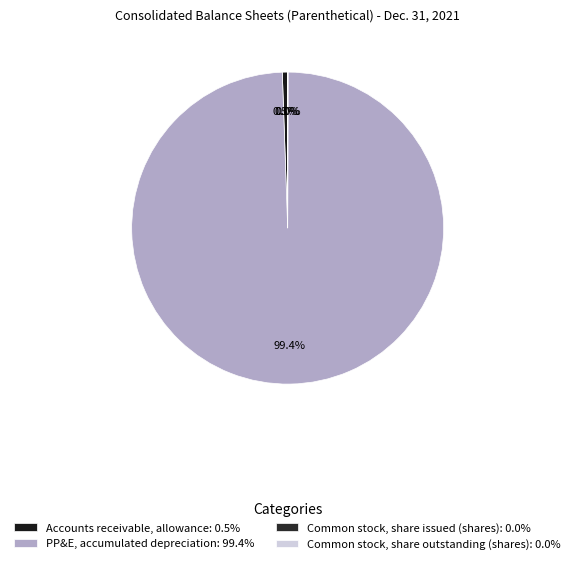

Which category has the smallest portion of the pie?

Common stock, share issued (shares)